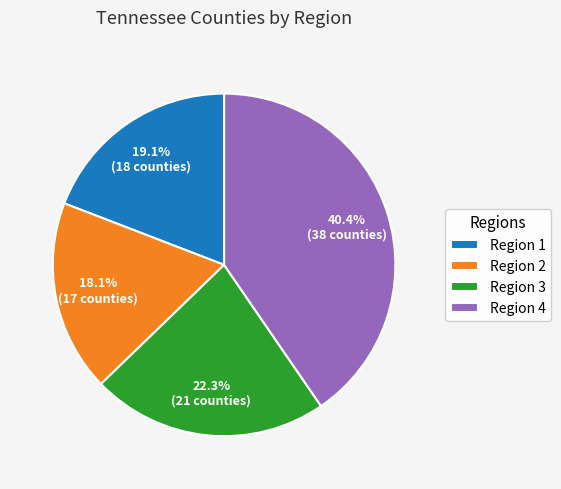

How much of the chart is everything except Region 1?

80.9%